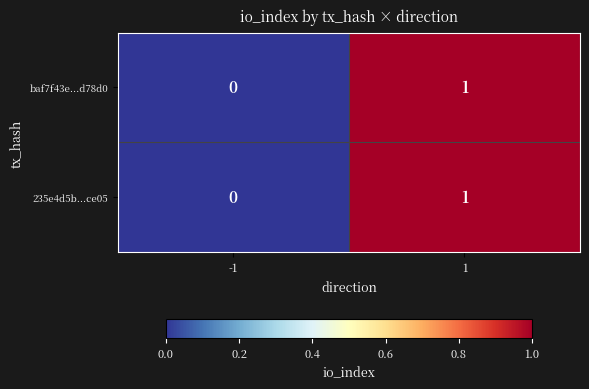

True or false: baf7f43e...d78d0 has a value of 1 at 1.

True